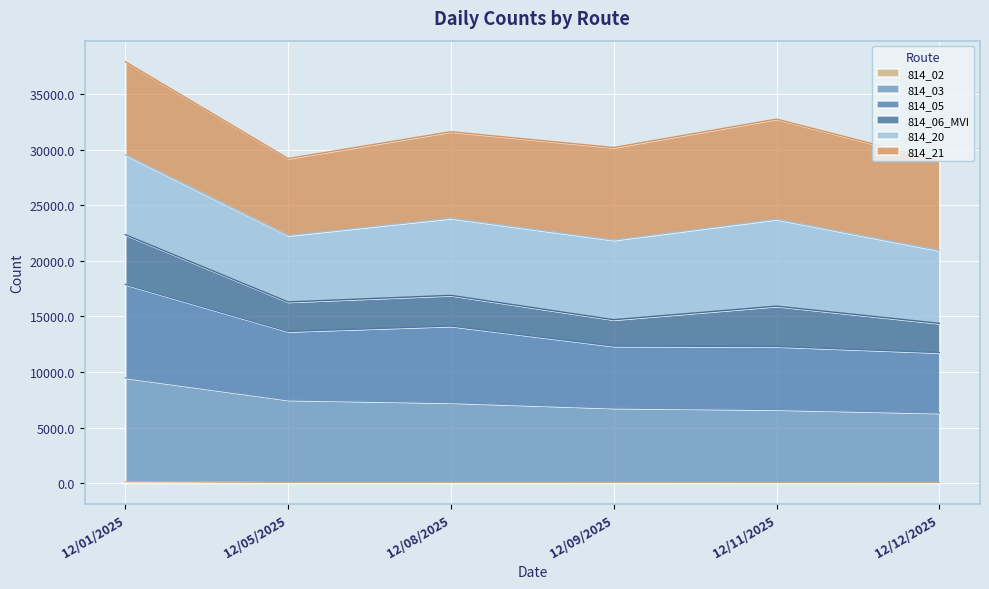

At which category is the sum across all series the highest?

12/01/2025